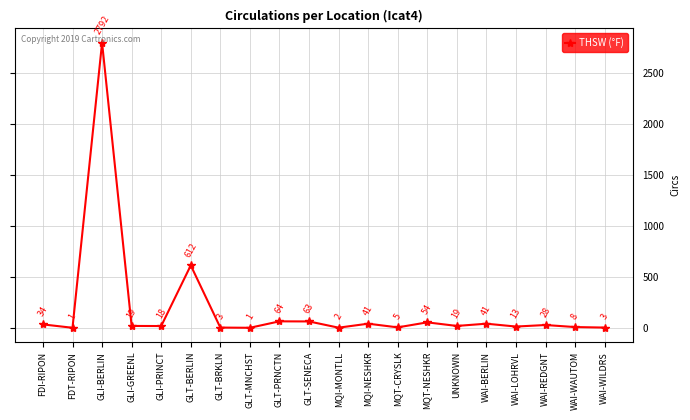

What is the difference between the second highest and minimum values?

611